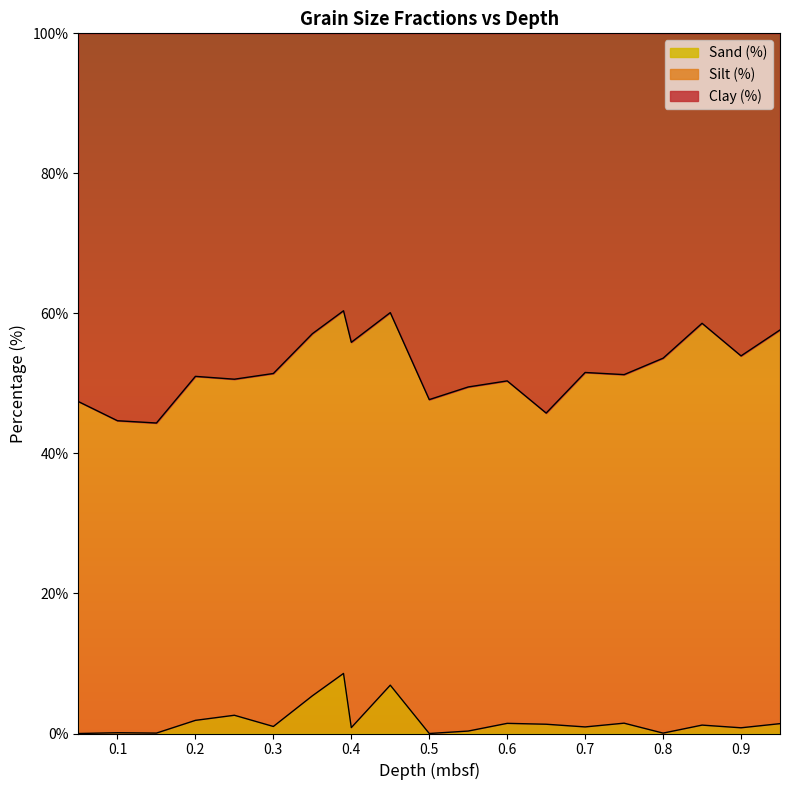

At how many categories does at least one series exceed 31?

20